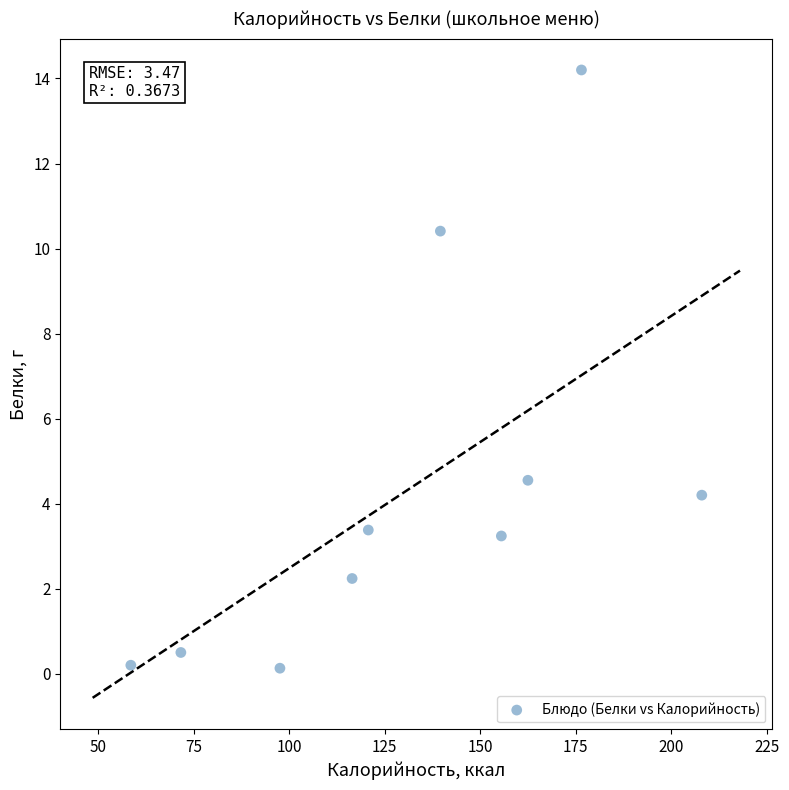

What is the range of Y values (max minus min)?

14.1